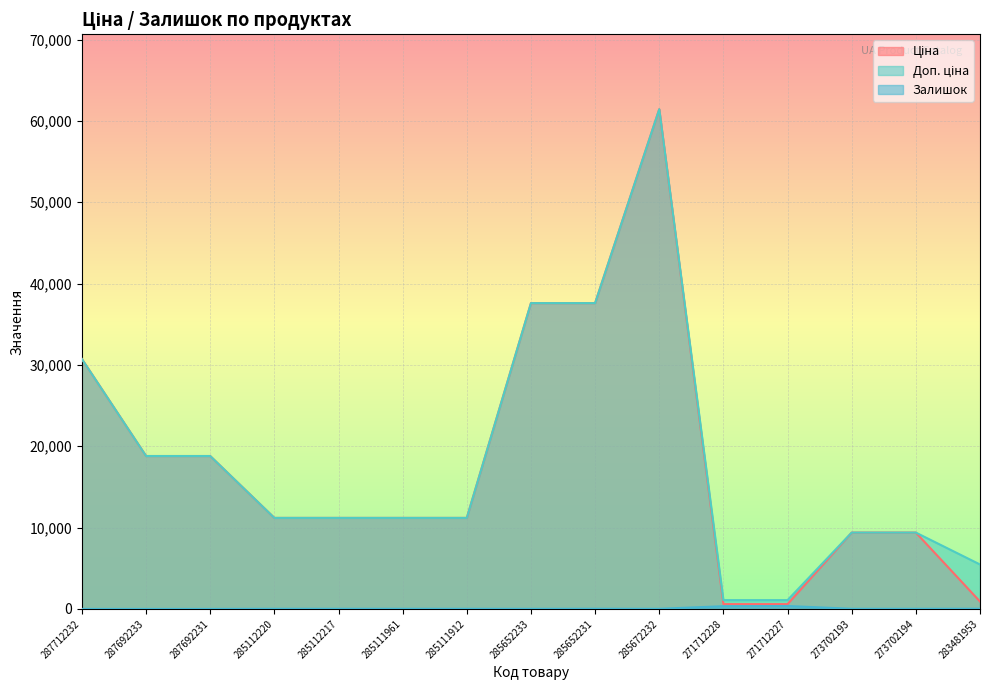

The value of Ціна at 285111912 is 11188.2. True or false?

True